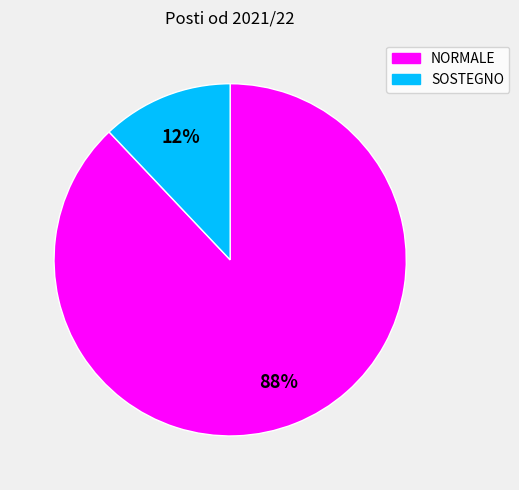

Do NORMALE and SOSTEGNO together represent more than half of the pie?

Yes